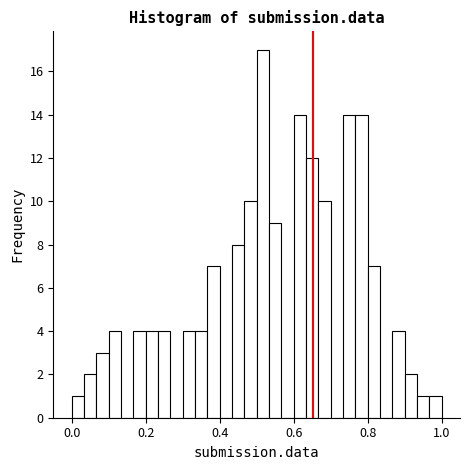

Read against the x-axis, roughly where is the centre of the tallest bar?

0.52